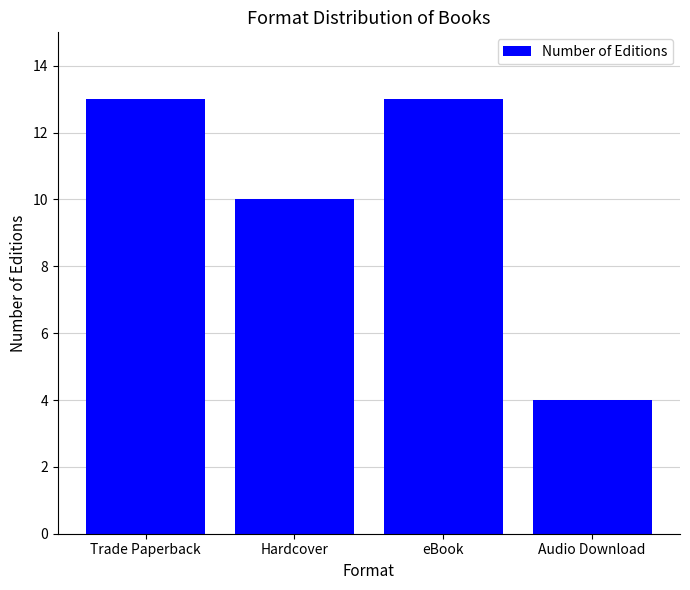

How many data points are less than 13?

2